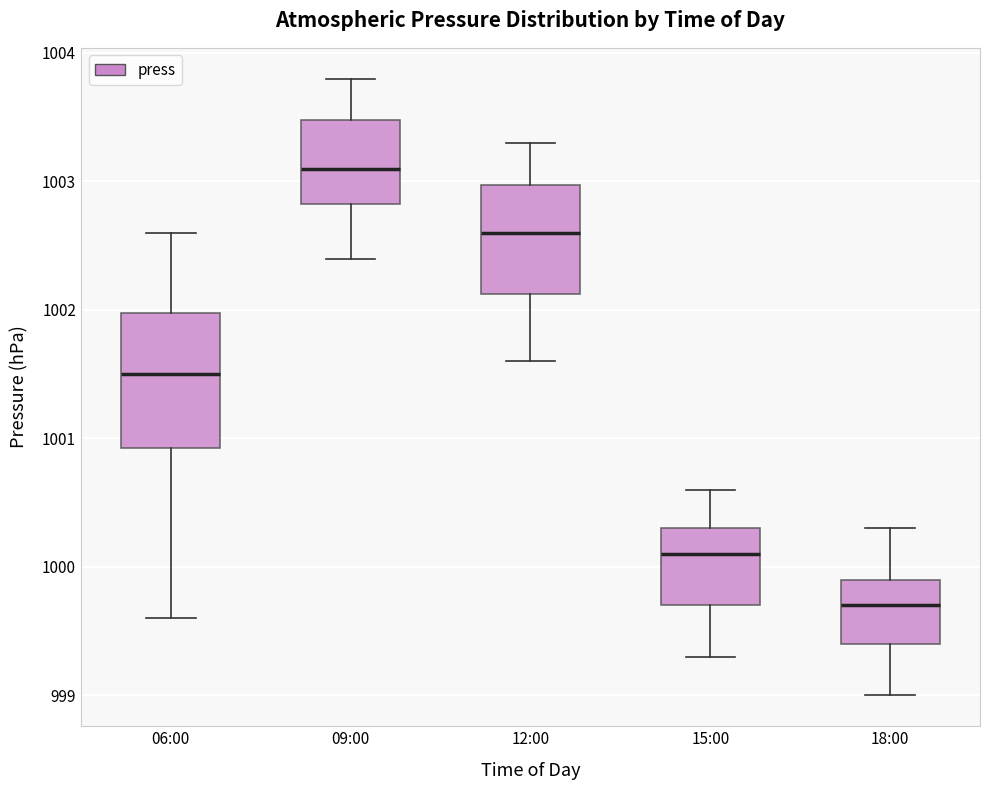

Reading left to right, transcribe this box plot: for each box, give where its median line is, the range the box spans, and where its two whiskers end, as read against the y-axis. The values are not printed on the chart, so give them approximately, as read against the axis.

06:00: median 1001.5, box 1000.9 to 1002.0, whiskers 999.6 to 1002.6
09:00: median 1003.1, box 1002.8 to 1003.5, whiskers 1002.4 to 1003.8
12:00: median 1002.6, box 1002.1 to 1003.0, whiskers 1001.6 to 1003.3
15:00: median 1000.1, box 999.7 to 1000.3, whiskers 999.3 to 1000.6
18:00: median 999.7, box 999.4 to 999.9, whiskers 999.0 to 1000.3